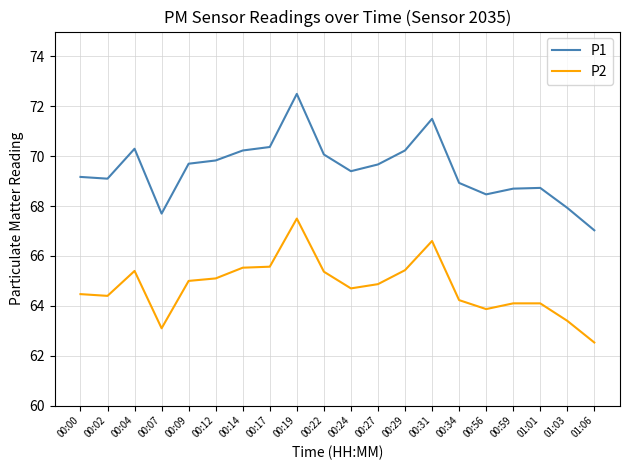

Which series has the largest total across all categories?

P1